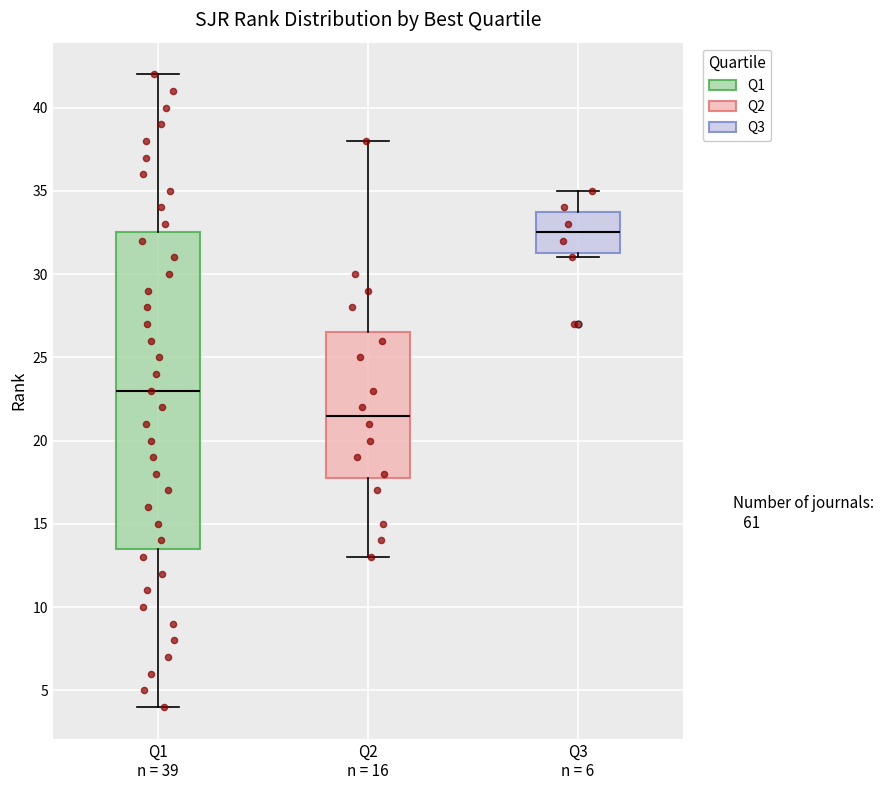

Reading left to right, transcribe this box plot: for each box, give where its median line is, the range the box spans, and where its two whiskers end, as read against the y-axis. The values are not printed on the chart, so give them approximately, as read against the axis.

Q1 n = 39: median 23.0, box 13.5 to 32.5, whiskers 4.0 to 42.0
Q2 n = 16: median 21.5, box 18.0 to 26.5, whiskers 13.0 to 38.0
Q3 n = 6: median 32.5, box 31.5 to 34.0, whiskers 31.0 to 35.0